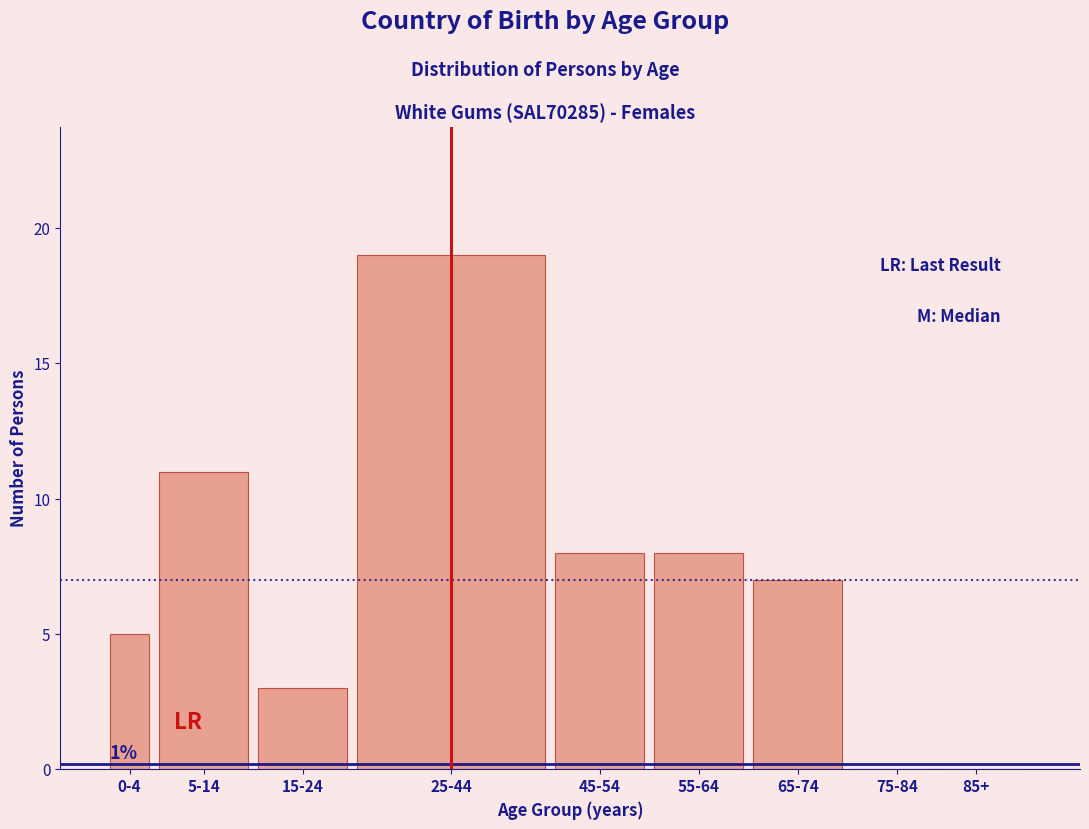

Reading left to right, what are all the values shown in this chart?

0-4=5	5-14=11	15-24=3	25-44=19	45-54=8	55-64=8	65-74=7	75-84=0	85+=0